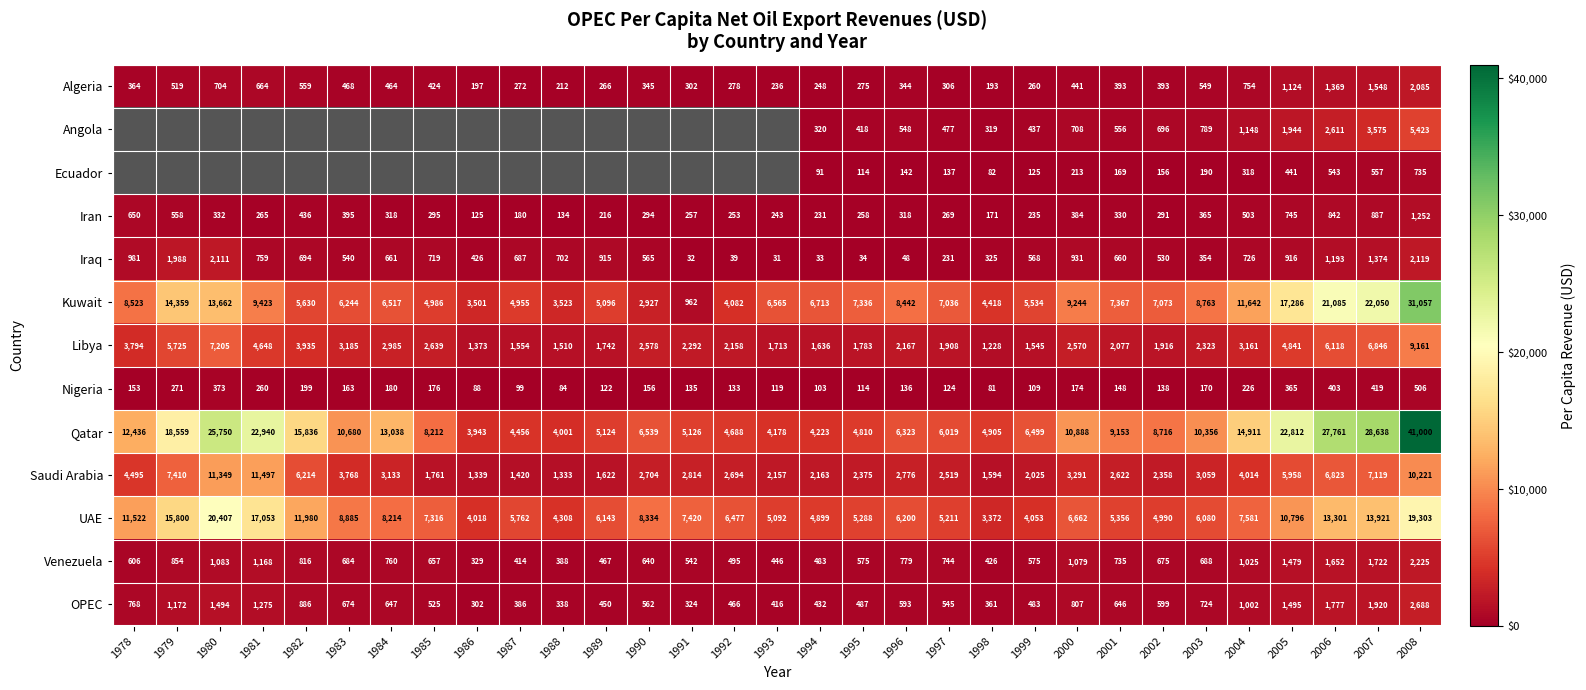

What is the total value across all series at 1995?

23867